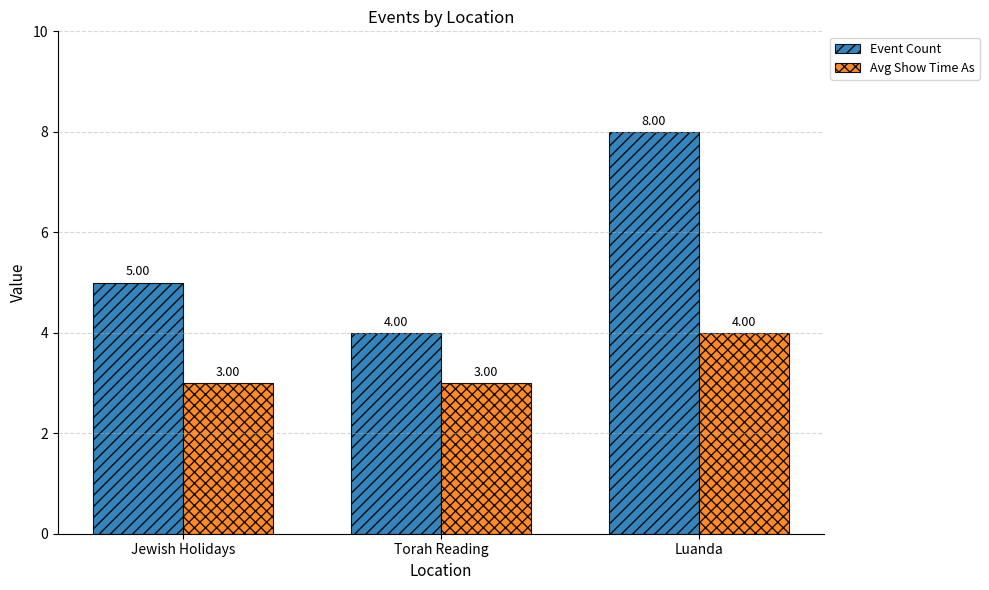

What is the label of the 3rd bar from the right?

Jewish Holidays